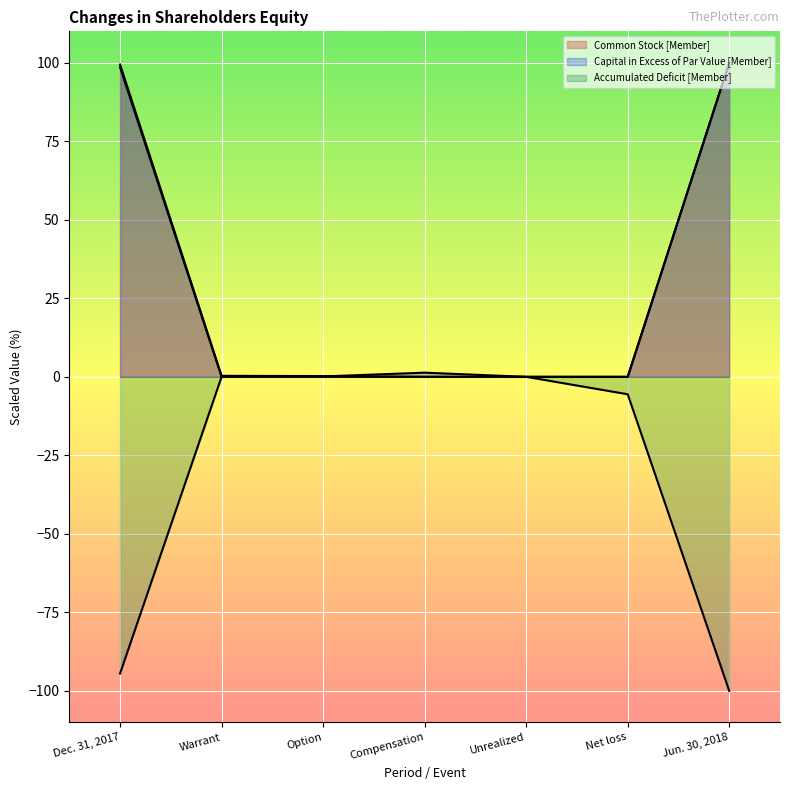

Which has a higher value, Unrealized or Warrant?

Warrant